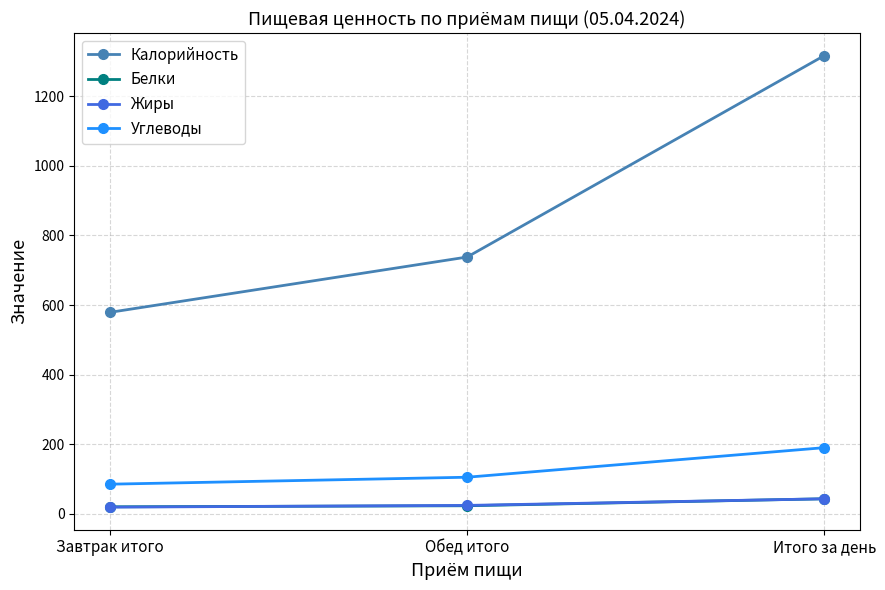

Is the value of Углеводы at Обед итого greater than the value of Жиры at Завтрак итого?

Yes